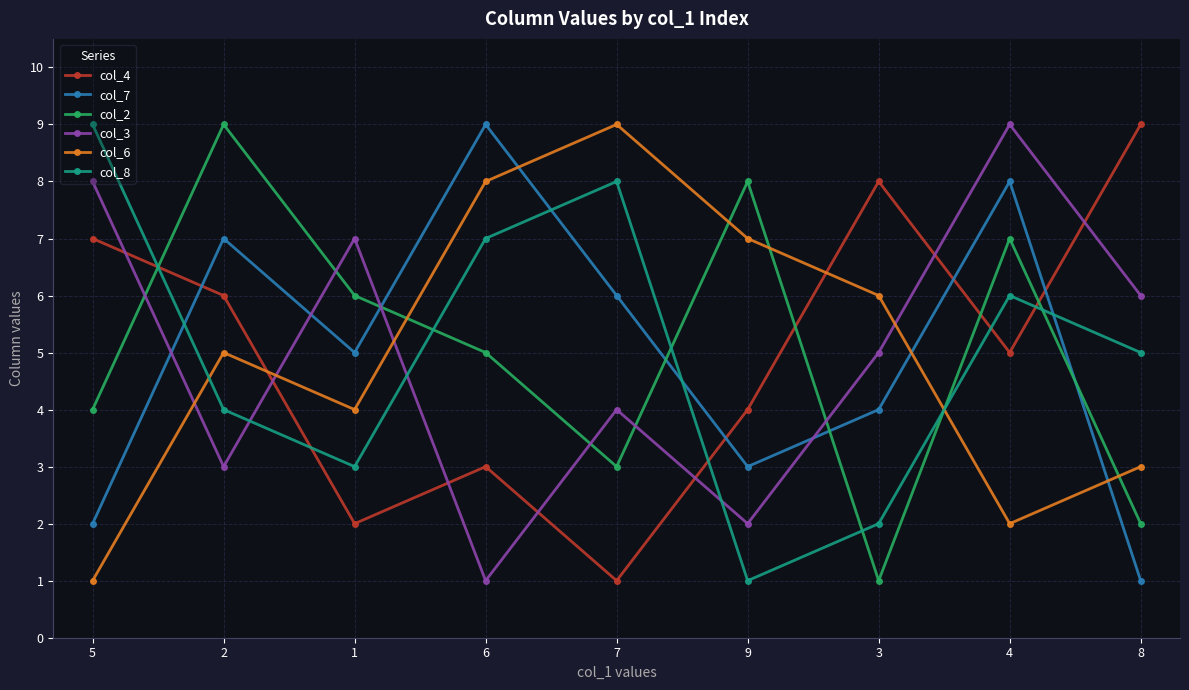

What is the label of the 6th point from the left?

9